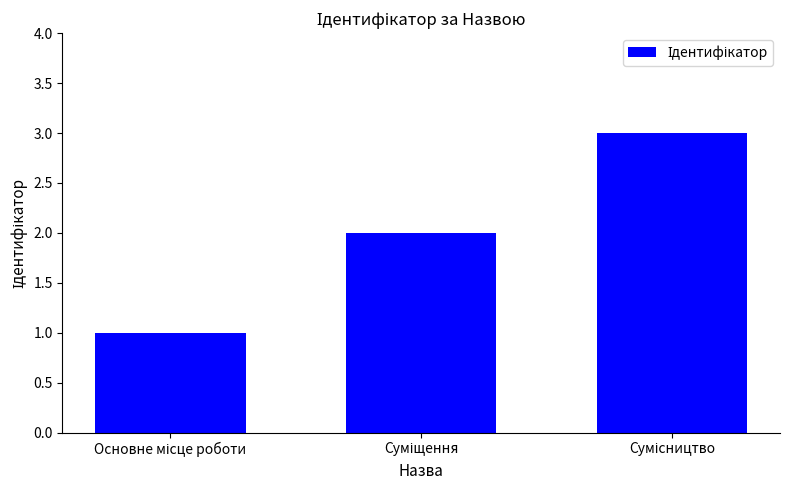

What is the sum of all values?

6